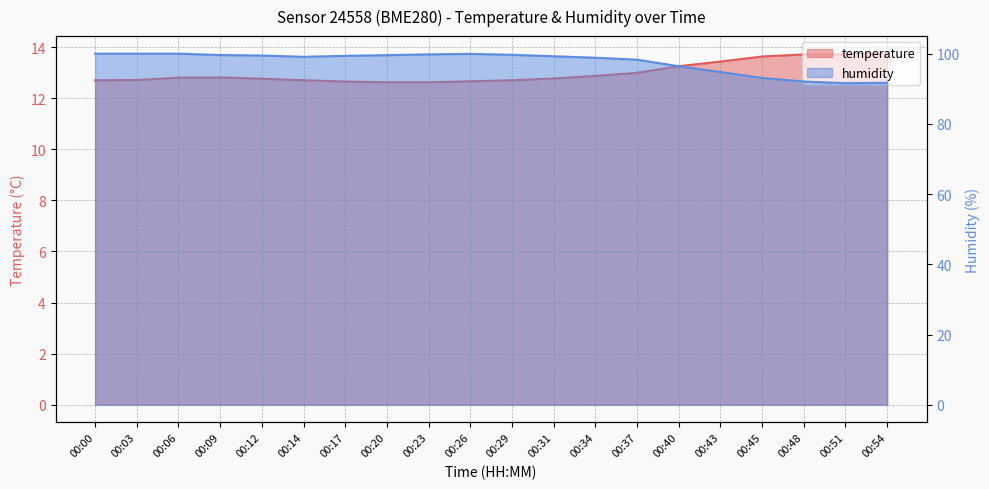

True or false: humidity and temperature cross at least once.

False